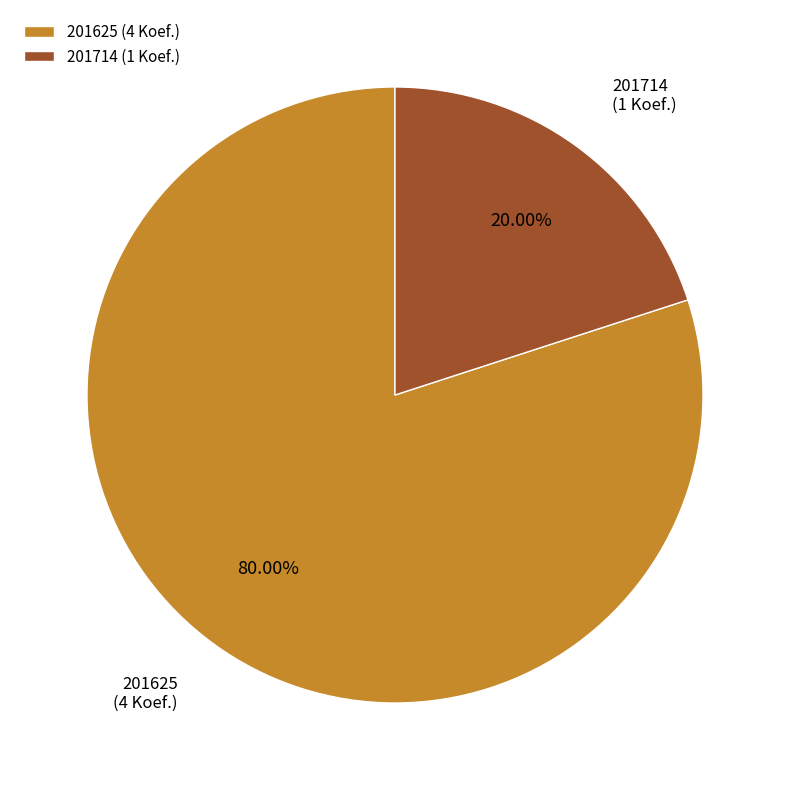

How many segments does this pie chart have?

2